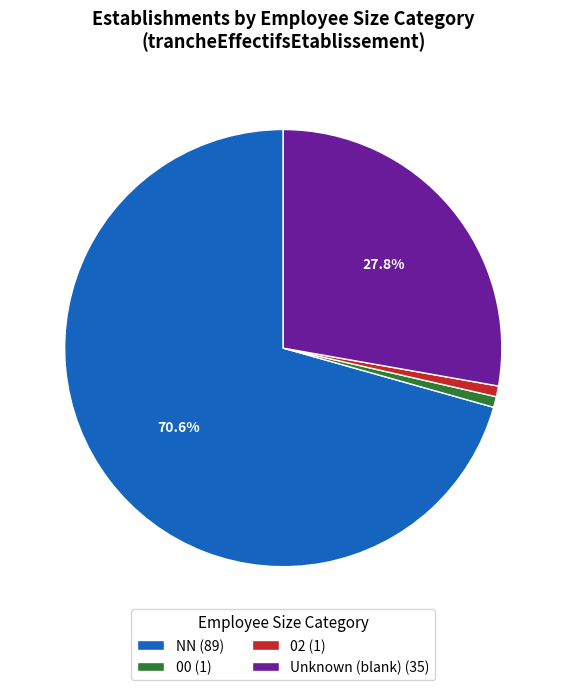

Is there any slice that represents more than half of the pie?

Yes